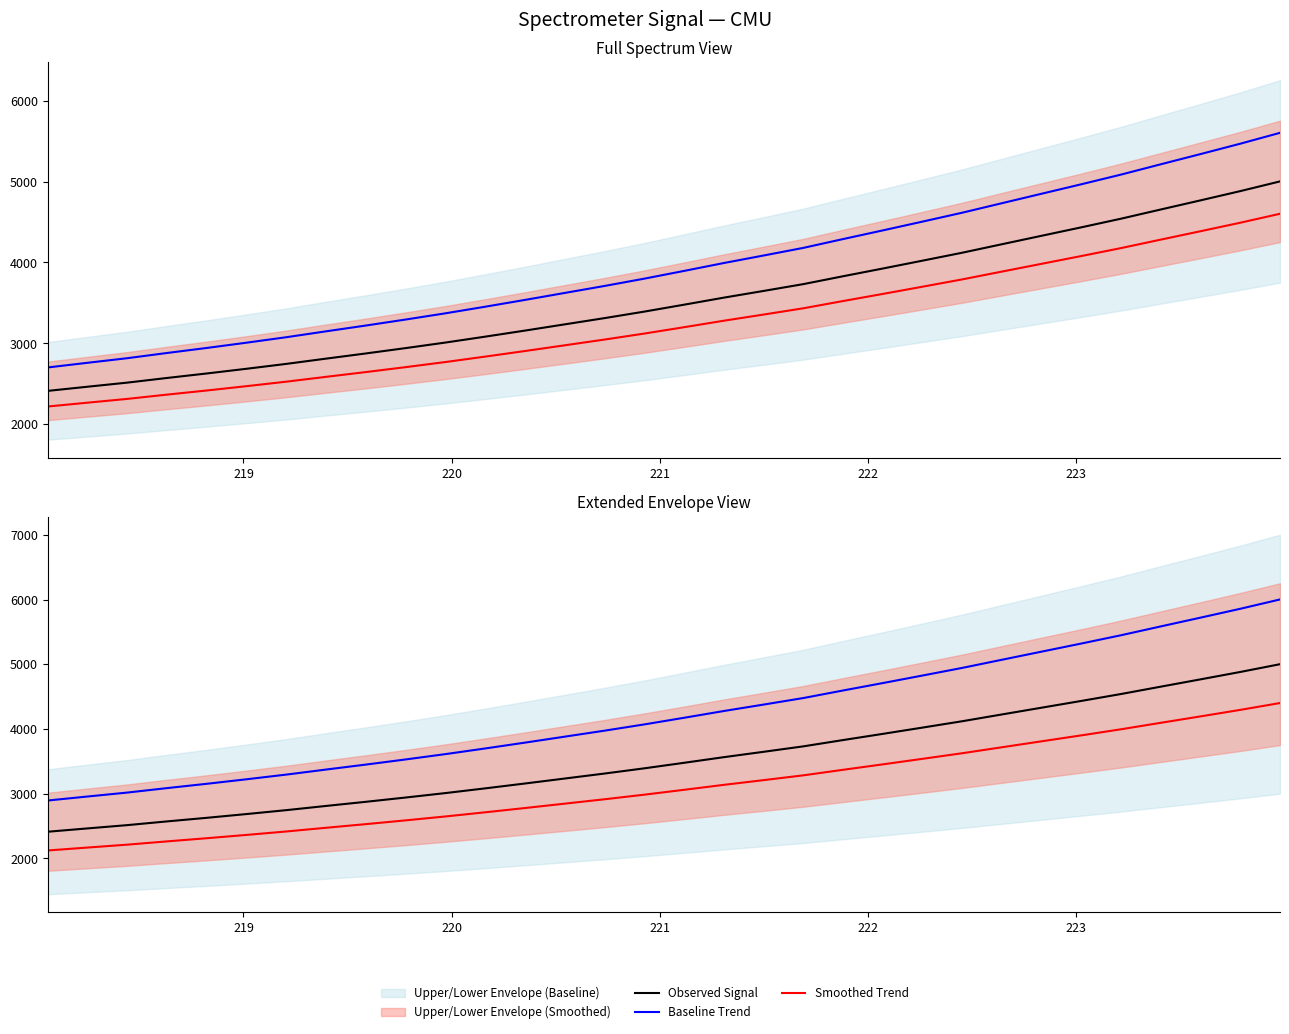

True or false: Baseline Trend has more than 2 interior local peaks.

False